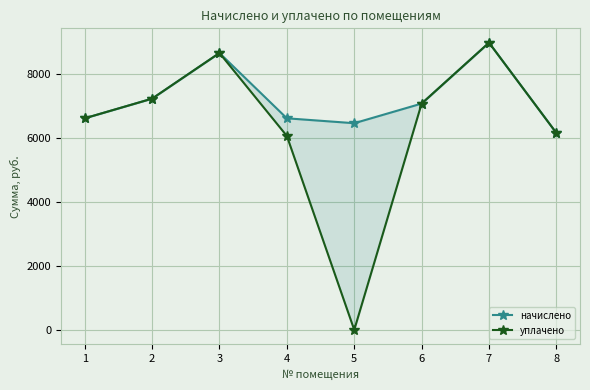

True or false: начислено and уплачено intersect in this chart.

False